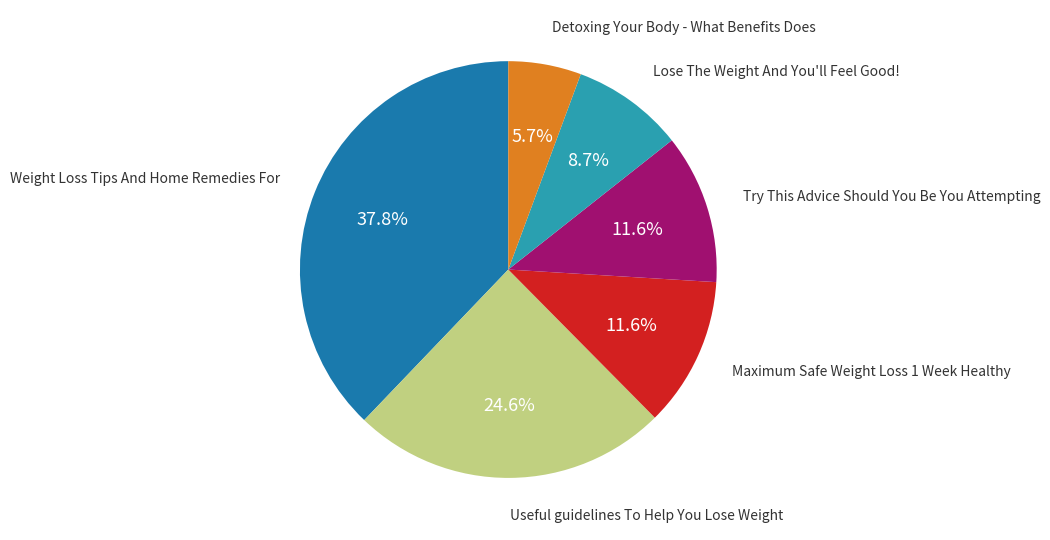

Does any single category account for the majority?

No